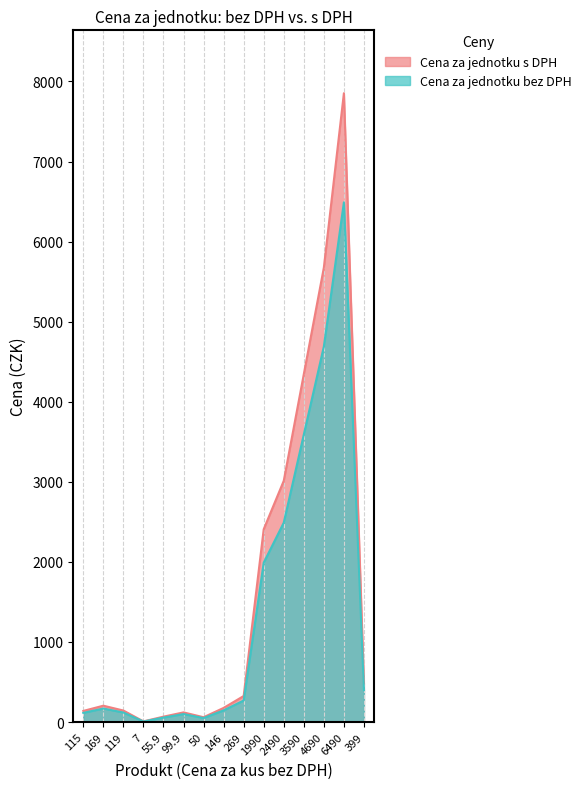

True or false: Cena za jednotku s DPH and Cena za jednotku bez DPH intersect in this chart.

False